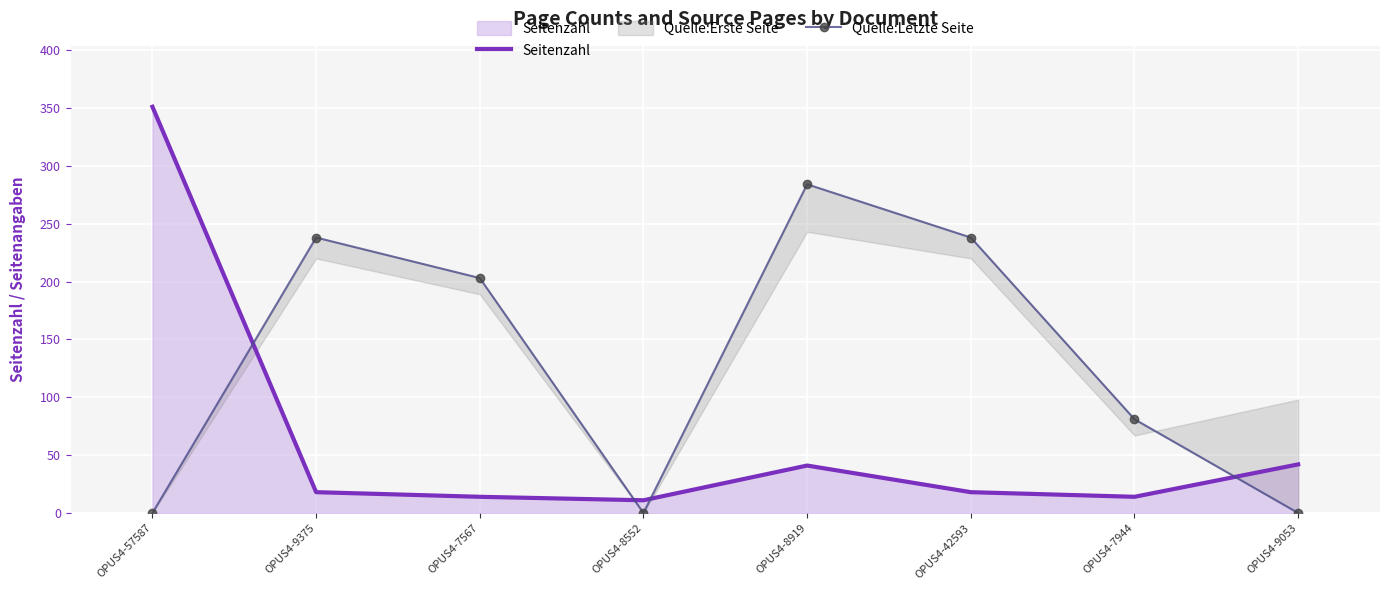

Count the number of categories in the chart.

8